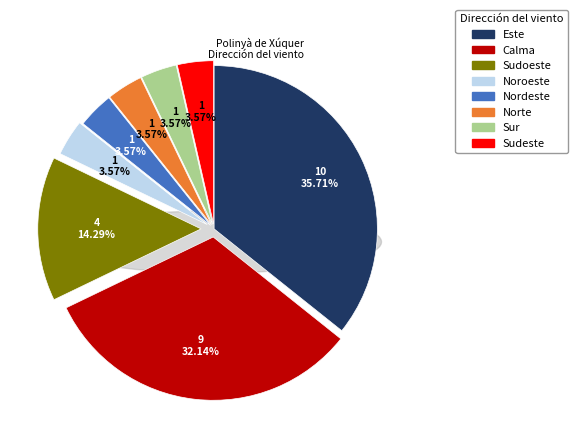

To the nearest percent, what is the difference between the largest and smallest slice percentages?

32%